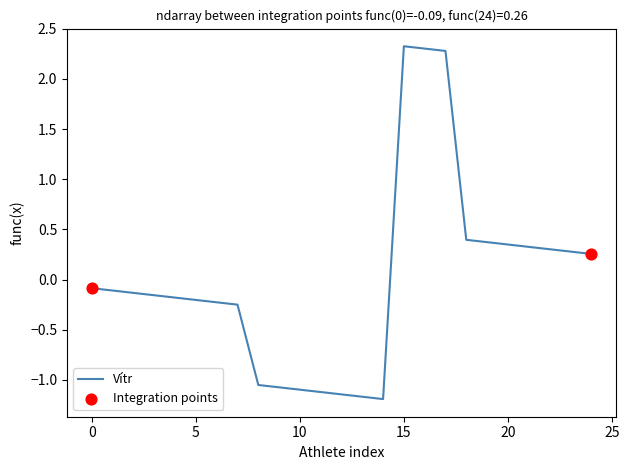

What is the minimum value shown in the chart?

-1.2